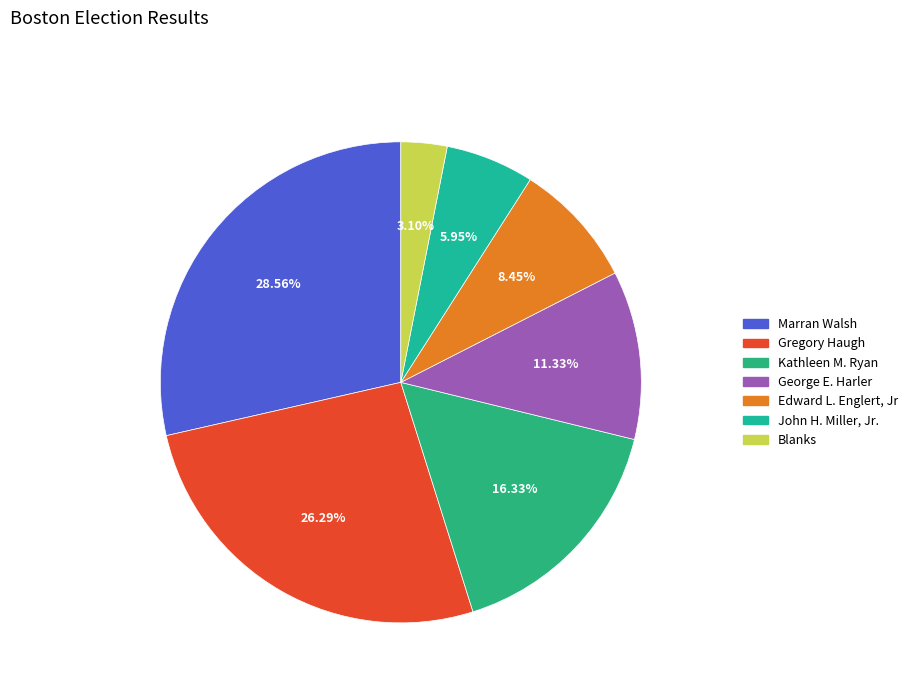

Count the number of slices in the pie.

7